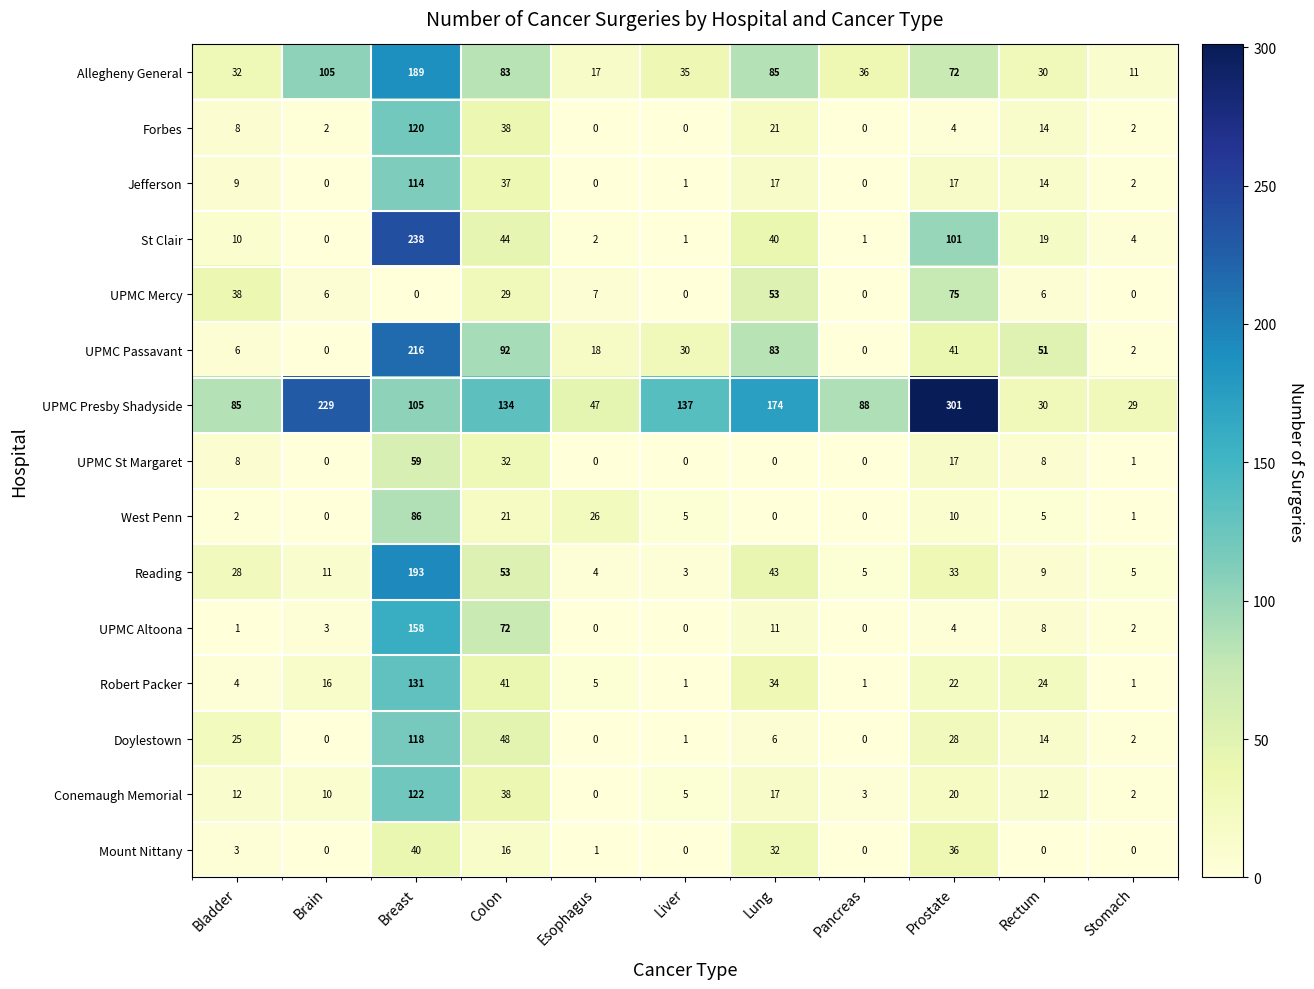

What is the greatest value displayed?

301